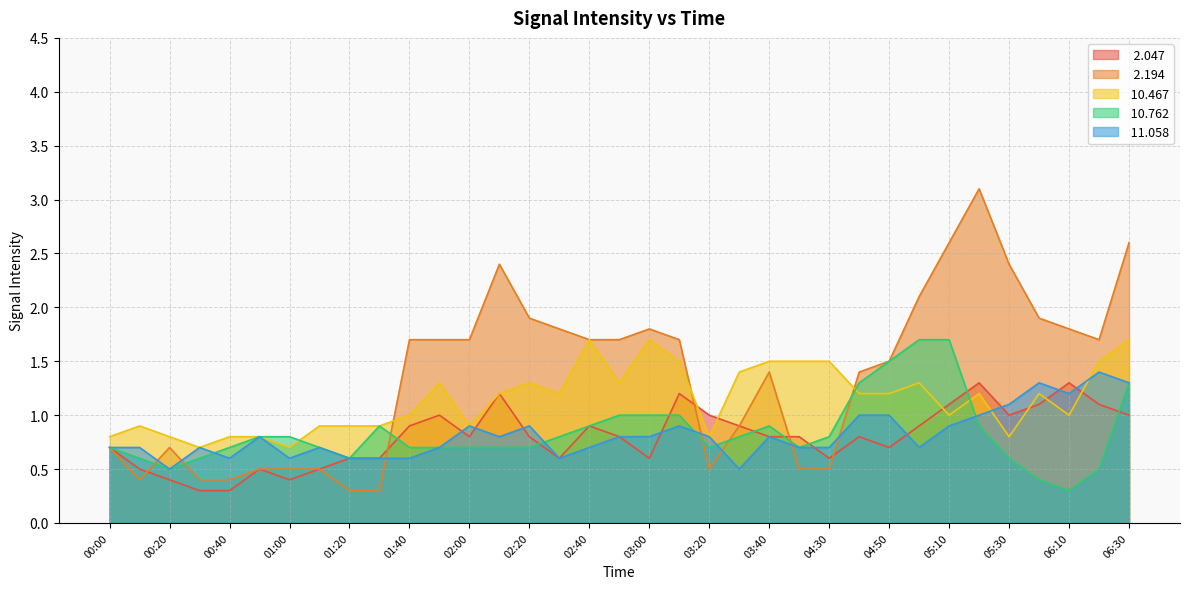

Reading right to left, list all the values displayed in this chart.

  2.047: 06:30=1.0	06:20=1.1	06:10=1.3	06:00=1.1	05:30=1.0	05:20=1.3	05:10=1.1	05:00=0.9	04:50=0.7	04:40=0.8	04:30=0.6	04:20=0.8	03:40=0.8	03:30=0.9	03:20=1.0	03:10=1.2	03:00=0.6	02:50=0.8	02:40=0.9	02:30=0.6	02:20=0.8	02:10=1.2	02:00=0.8	01:50=1.0	01:40=0.9	01:30=0.6	01:20=0.6	01:10=0.5	01:00=0.4	00:50=0.5	00:40=0.3	00:30=0.3	00:20=0.4	00:10=0.5	00:00=0.7
  2.194: 06:30=2.6	06:20=1.7	06:10=1.8	06:00=1.9	05:30=2.4	05:20=3.1	05:10=2.6	05:00=2.1	04:50=1.5	04:40=1.4	04:30=0.5	04:20=0.5	03:40=1.4	03:30=0.9	03:20=0.5	03:10=1.7	03:00=1.8	02:50=1.7	02:40=1.7	02:30=1.8	02:20=1.9	02:10=2.4	02:00=1.7	01:50=1.7	01:40=1.7	01:30=0.3	01:20=0.3	01:10=0.5	01:00=0.5	00:50=0.5	00:40=0.4	00:30=0.4	00:20=0.7	00:10=0.4	00:00=0.7
 10.467: 06:30=1.7	06:20=1.5	06:10=1.0	06:00=1.2	05:30=0.8	05:20=1.2	05:10=1.0	05:00=1.3	04:50=1.2	04:40=1.2	04:30=1.5	04:20=1.5	03:40=1.5	03:30=1.4	03:20=0.8	03:10=1.5	03:00=1.7	02:50=1.3	02:40=1.7	02:30=1.2	02:20=1.3	02:10=1.2	02:00=0.9	01:50=1.3	01:40=1.0	01:30=0.9	01:20=0.9	01:10=0.9	01:00=0.7	00:50=0.8	00:40=0.8	00:30=0.7	00:20=0.8	00:10=0.9	00:00=0.8
 10.762: 06:30=1.3	06:20=0.5	06:10=0.3	06:00=0.4	05:30=0.6	05:20=0.9	05:10=1.7	05:00=1.7	04:50=1.5	04:40=1.3	04:30=0.8	04:20=0.7	03:40=0.9	03:30=0.8	03:20=0.7	03:10=1.0	03:00=1.0	02:50=1.0	02:40=0.9	02:30=0.8	02:20=0.7	02:10=0.7	02:00=0.7	01:50=0.7	01:40=0.7	01:30=0.9	01:20=0.6	01:10=0.7	01:00=0.8	00:50=0.8	00:40=0.7	00:30=0.6	00:20=0.5	00:10=0.6	00:00=0.7
 11.058: 06:30=1.3	06:20=1.4	06:10=1.2	06:00=1.3	05:30=1.1	05:20=1.0	05:10=0.9	05:00=0.7	04:50=1.0	04:40=1.0	04:30=0.7	04:20=0.7	03:40=0.8	03:30=0.5	03:20=0.8	03:10=0.9	03:00=0.8	02:50=0.8	02:40=0.7	02:30=0.6	02:20=0.9	02:10=0.8	02:00=0.9	01:50=0.7	01:40=0.6	01:30=0.6	01:20=0.6	01:10=0.7	01:00=0.6	00:50=0.8	00:40=0.6	00:30=0.7	00:20=0.5	00:10=0.7	00:00=0.7